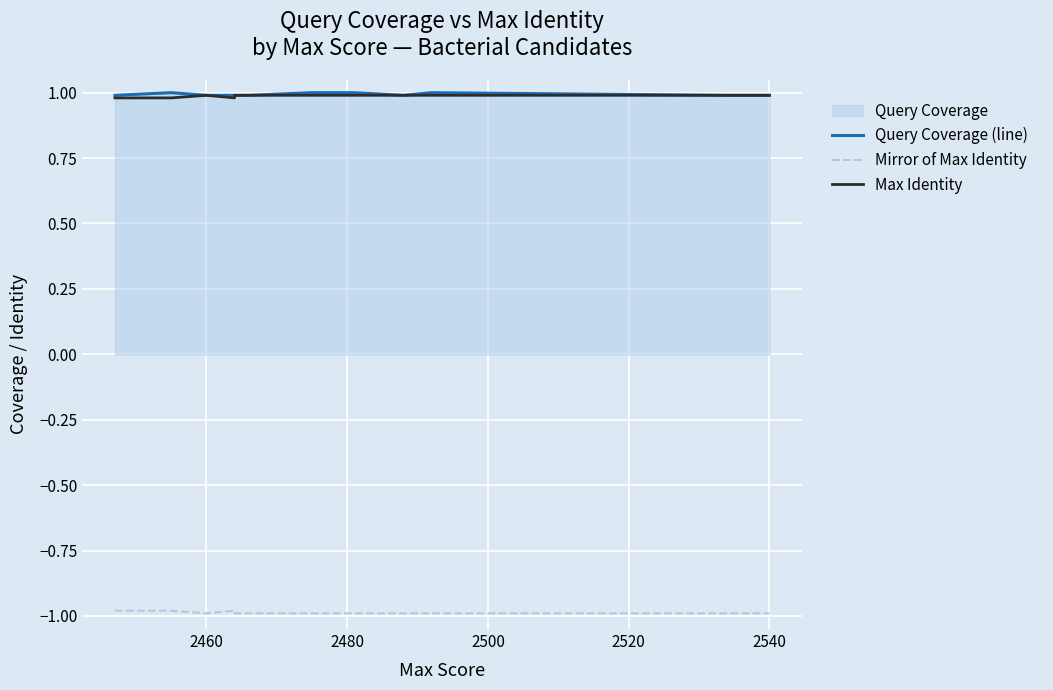

Which series has the widest spread of values?

Query Coverage (line)